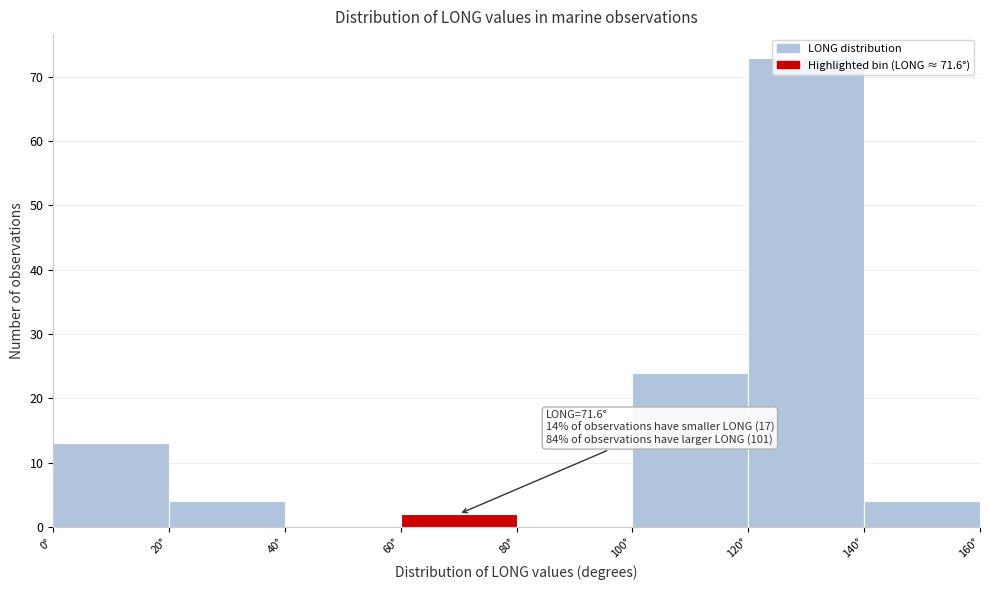

Which range on the x-axis has the tallest bar?

120 to 140